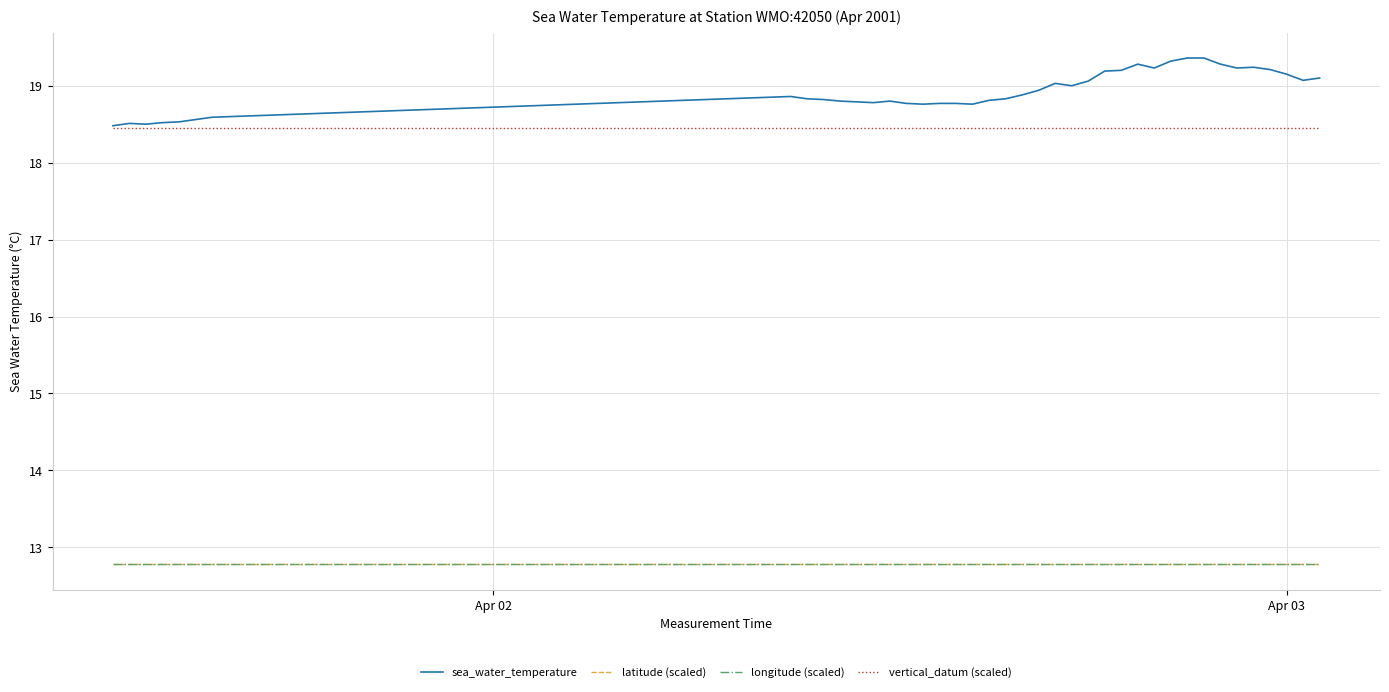

How many interior local valleys does the sea_water_temperature series have?

8